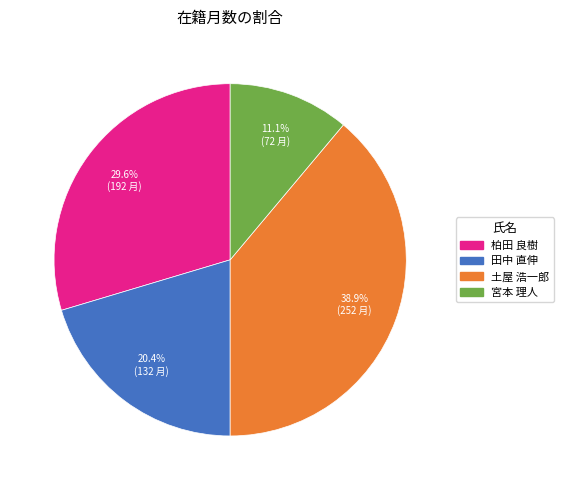

Rank the categories by value from highest to lowest.

土屋 浩一郎, 柏田 良樹, 田中 直伸, 宮本 理人